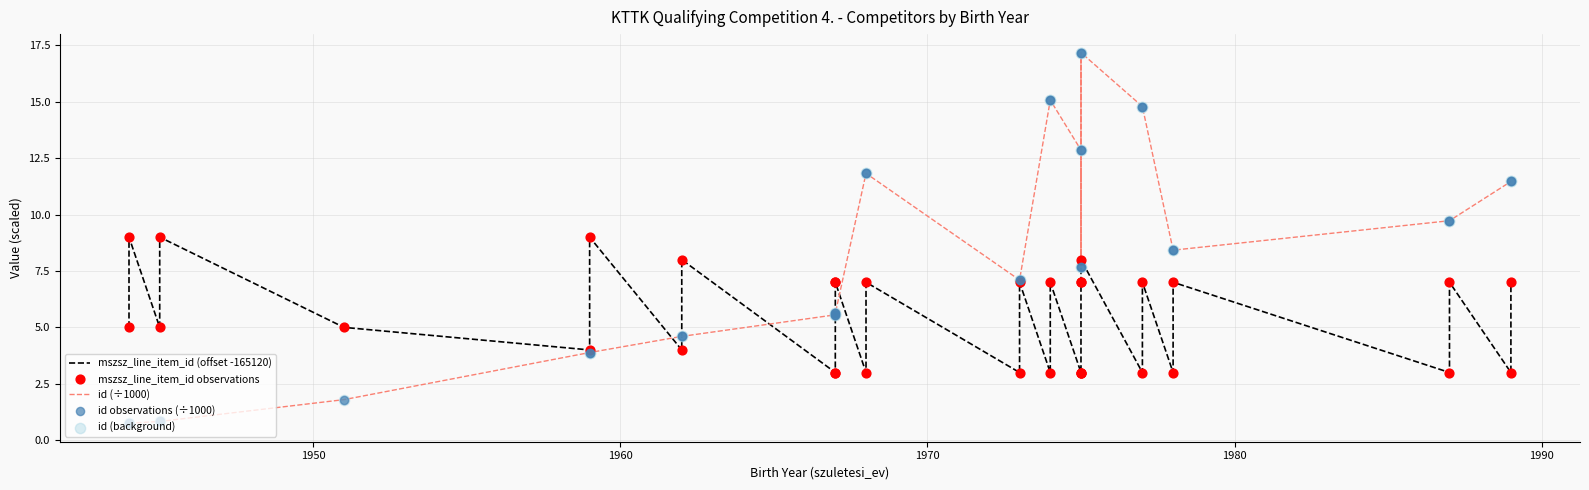

What are all the series names shown in the legend?

mszsz_line_item_id (offset -165120), id (÷1000), mszsz_line_item_id observations, id observations (÷1000), id (background)